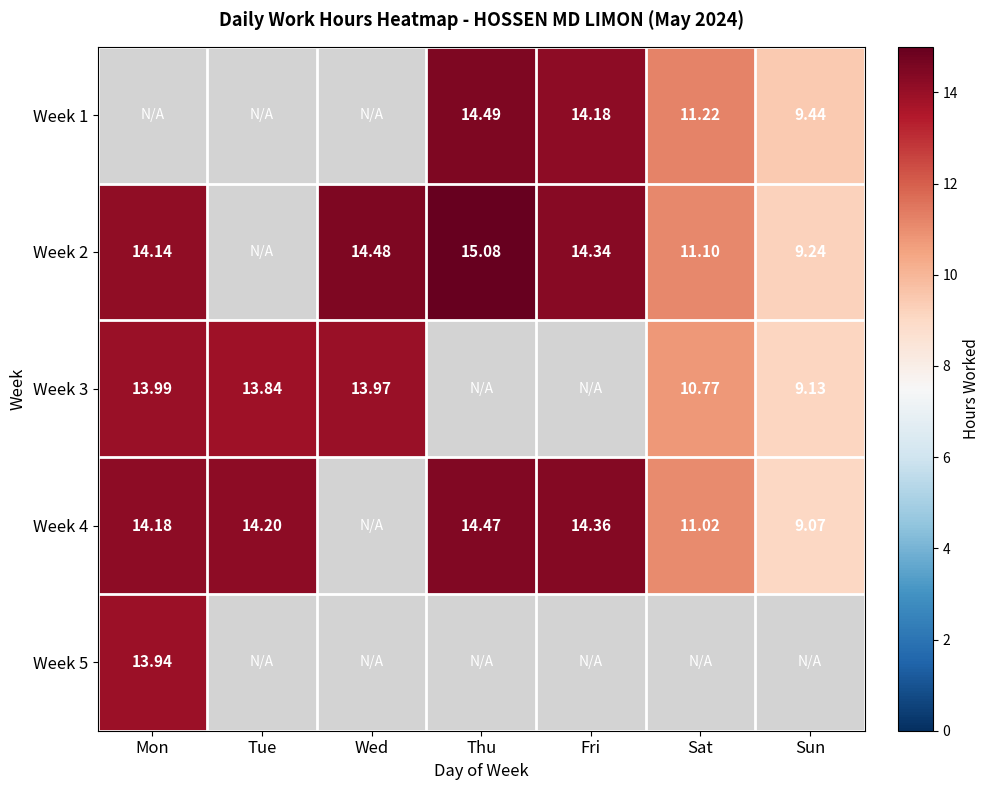

Which series changed the most between Mon and Thu?

Week 2